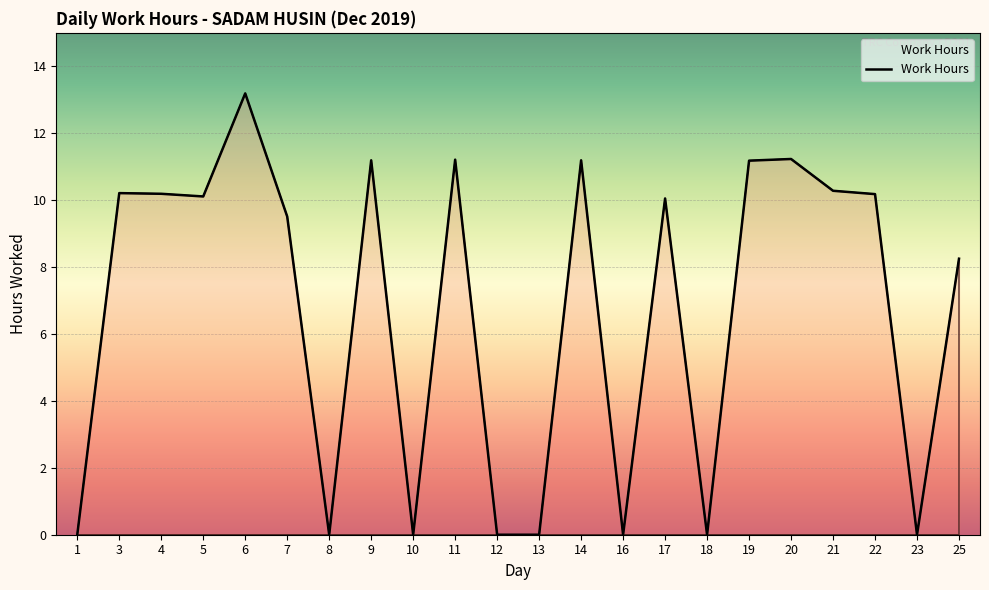

Between 7 and 20, which is larger?

20